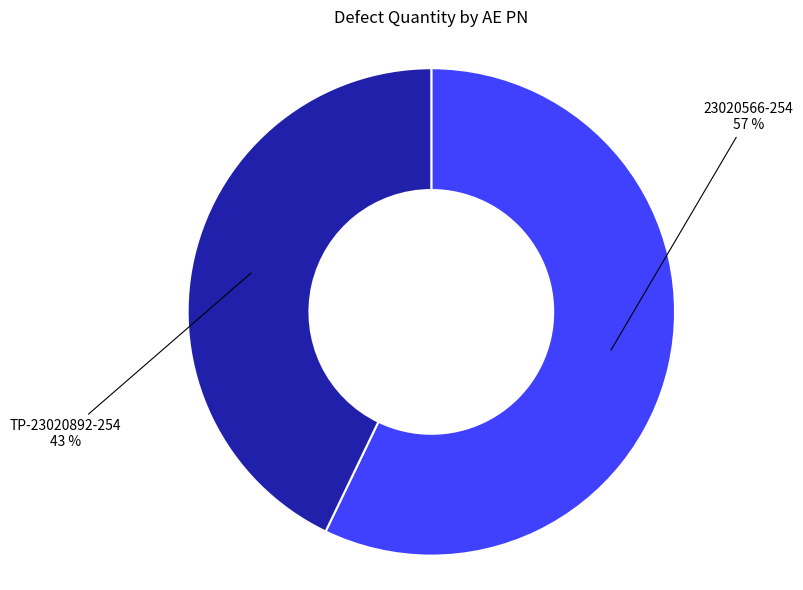

Is there any slice that represents more than half of the pie?

Yes